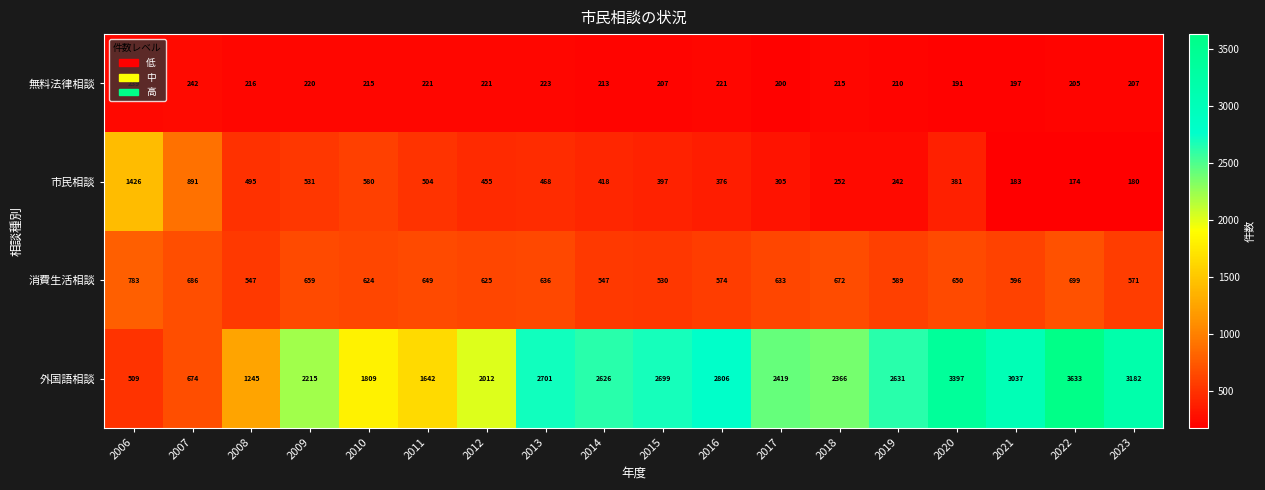

At 2007, list the series in order from largest to smallest.

市民相談, 消費生活相談, 外国語相談, 無料法律相談